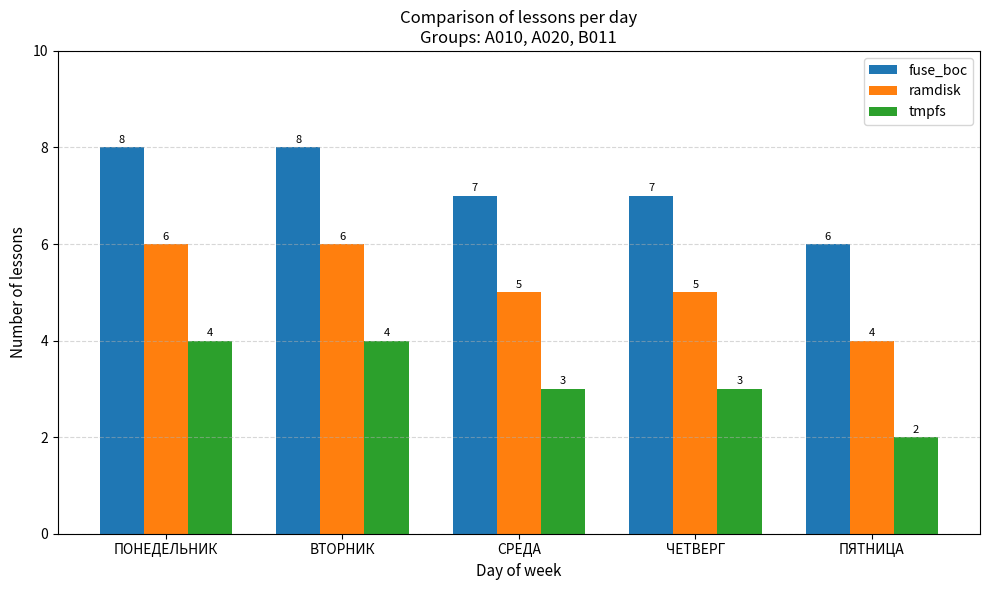

What is the maximum value for ramdisk?

6